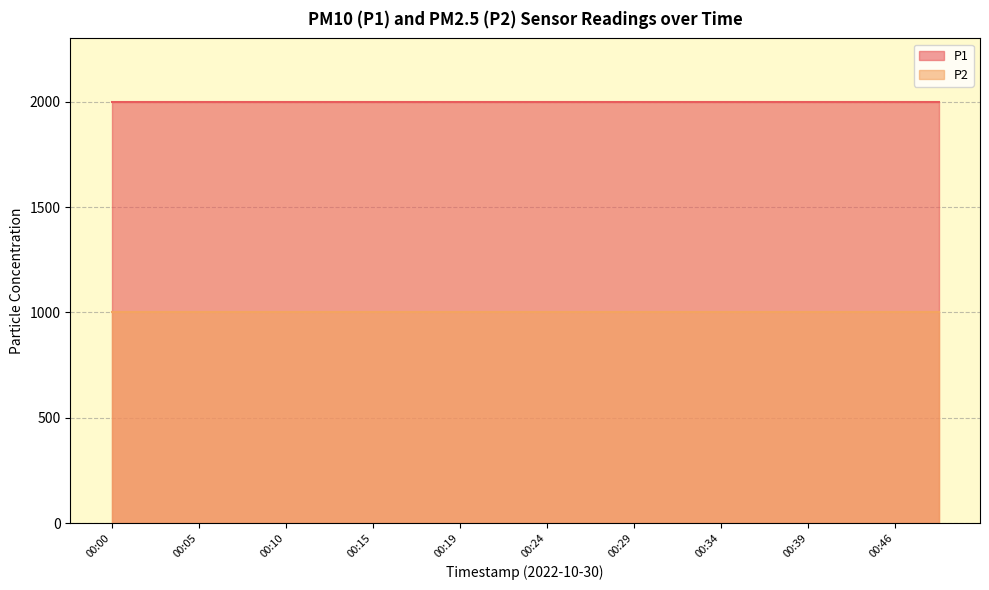

What is the spread (max minus min) of values at 00:12?

1000.0